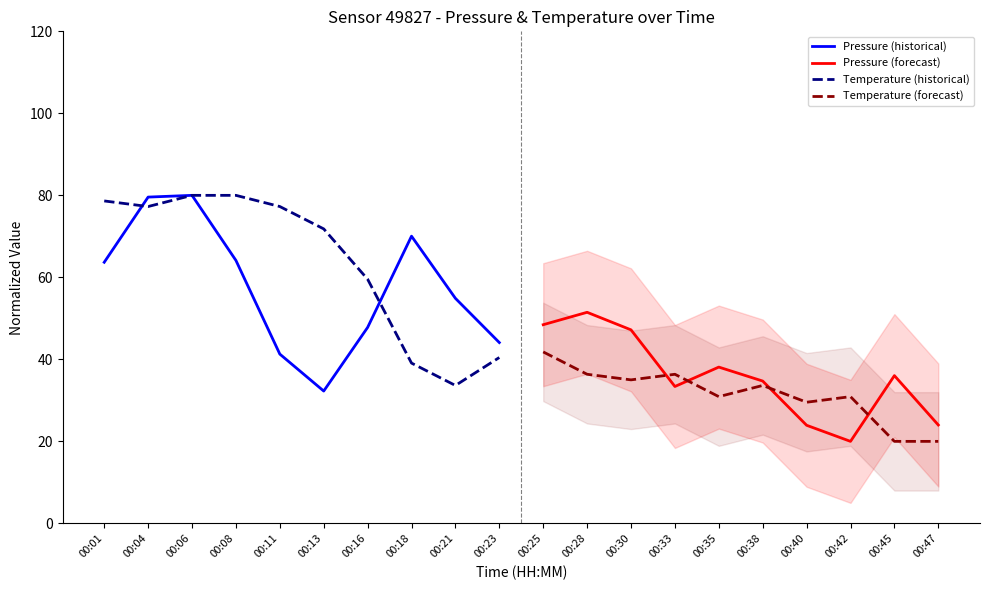

What is the sum of the Pressure (historical) values at 00:01 and 00:16?

111.5